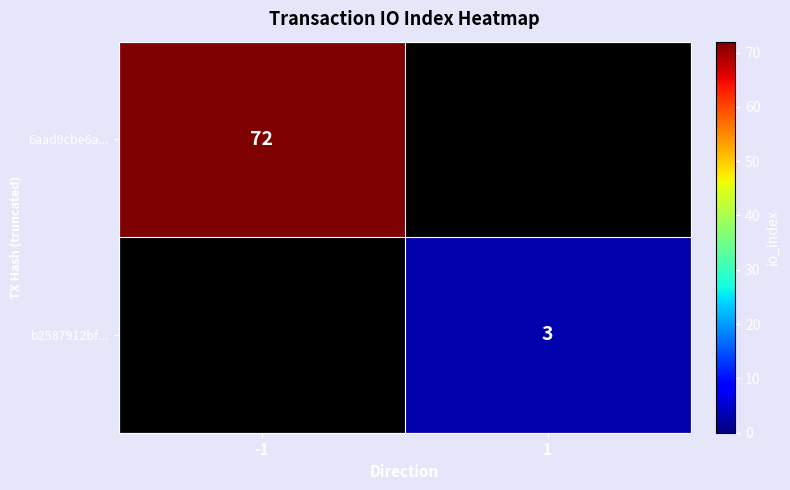

Is the value of 6aad9cbe6a... at -1 greater than the value of b2587912bf... at 1?

Yes